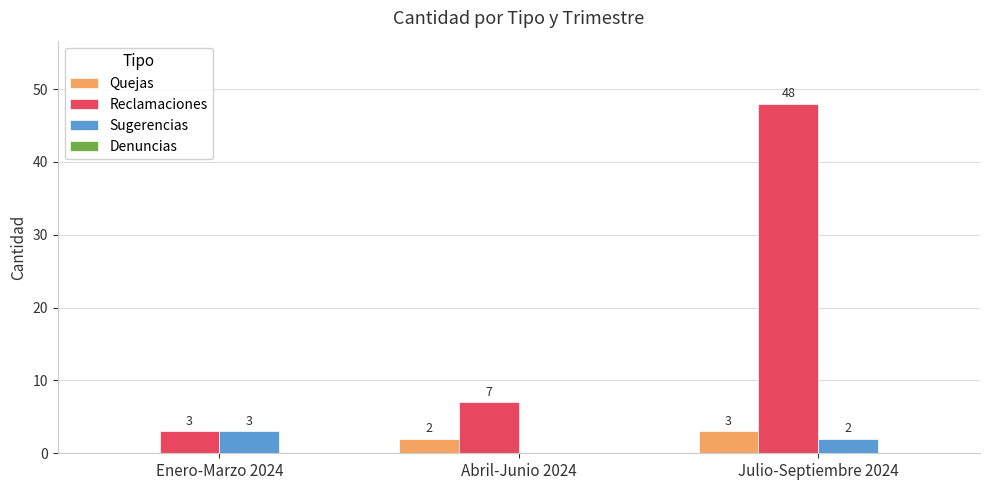

The value of Reclamaciones at Abril-Junio 2024 is 7. True or false?

True